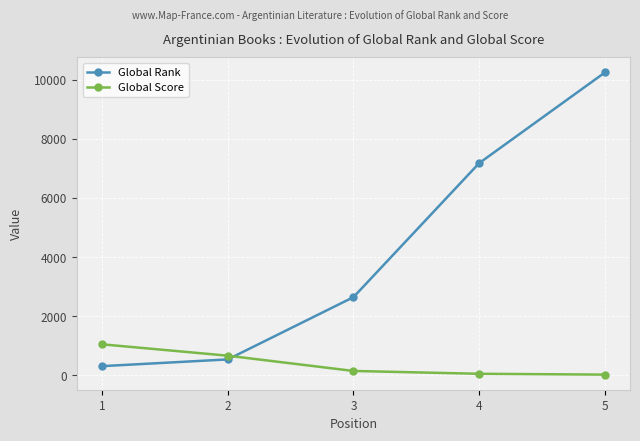

What is the value of the Global Score point at the 3rd from the left?

141